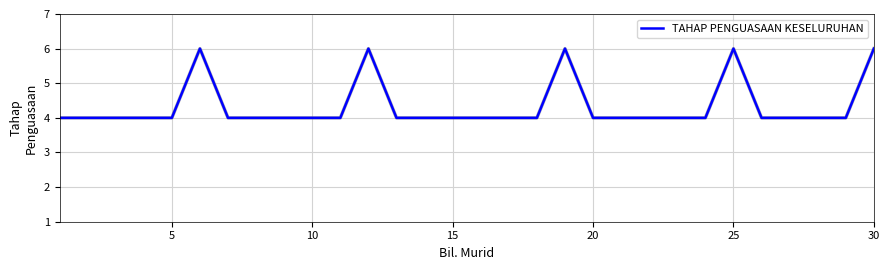

What is the smallest value displayed?

4